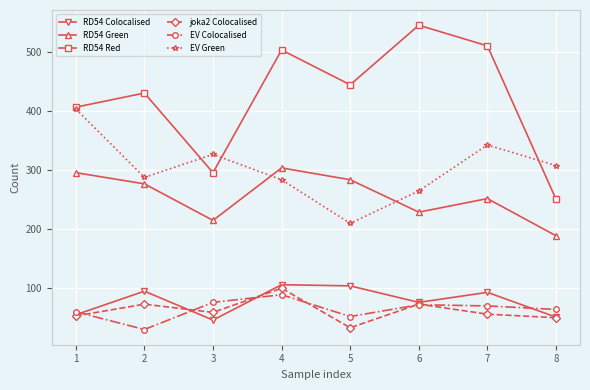

Rank the series by their maximum value, from highest to lowest.

RD54 Red, EV Green, RD54 Green, RD54 Colocalised, joka2 Colocalised, EV Colocalised